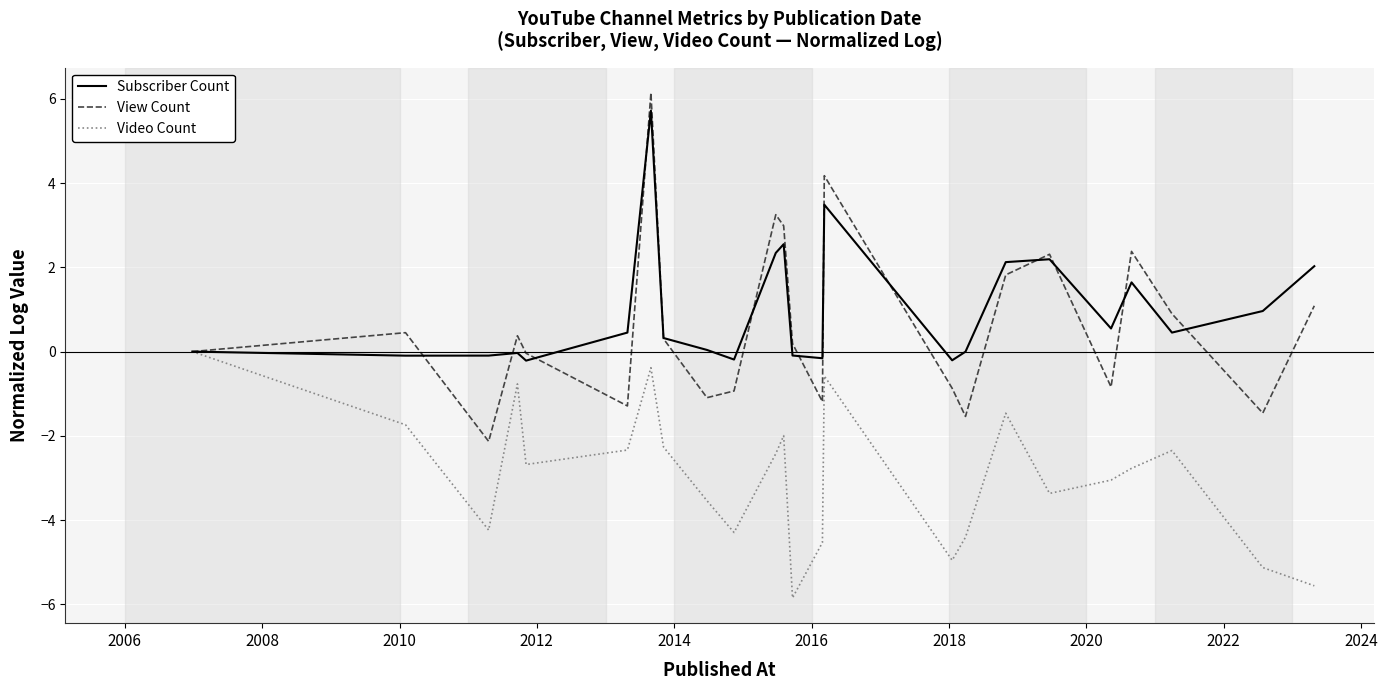

How many categories are shown in the chart?

24